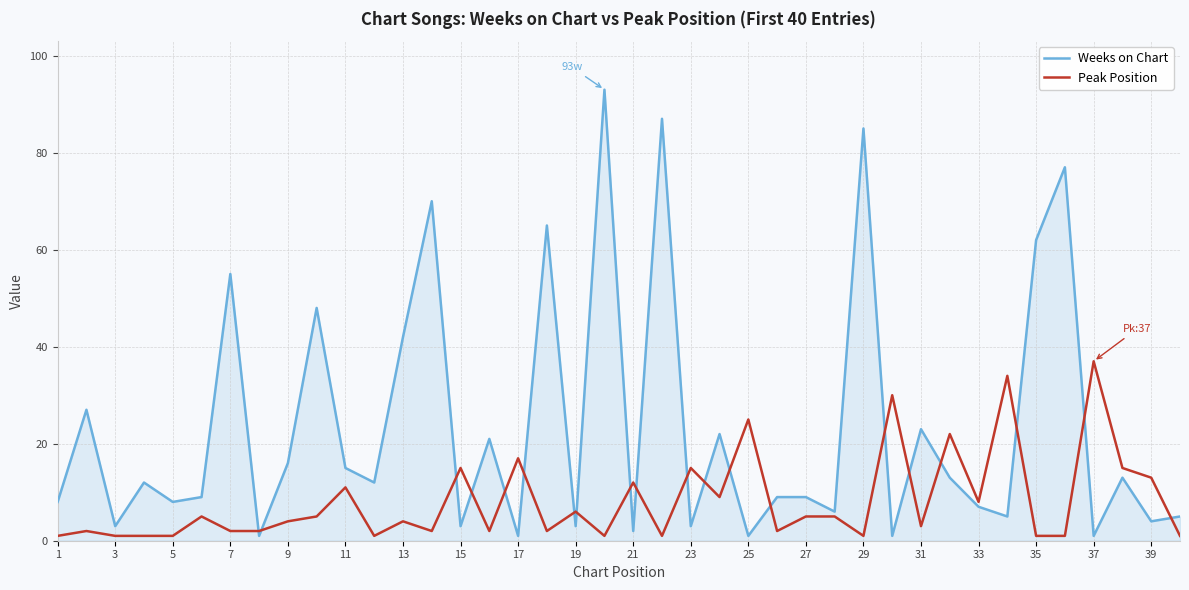

What is the greatest value displayed?

93